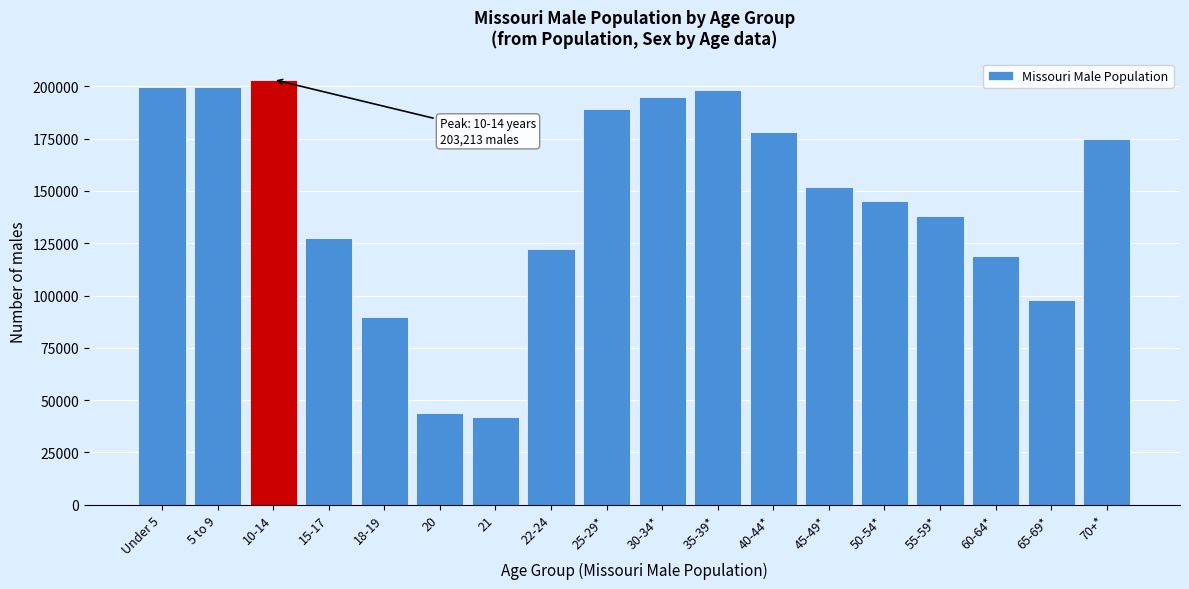

Is it true that the value at 50-54* is 231878?

False